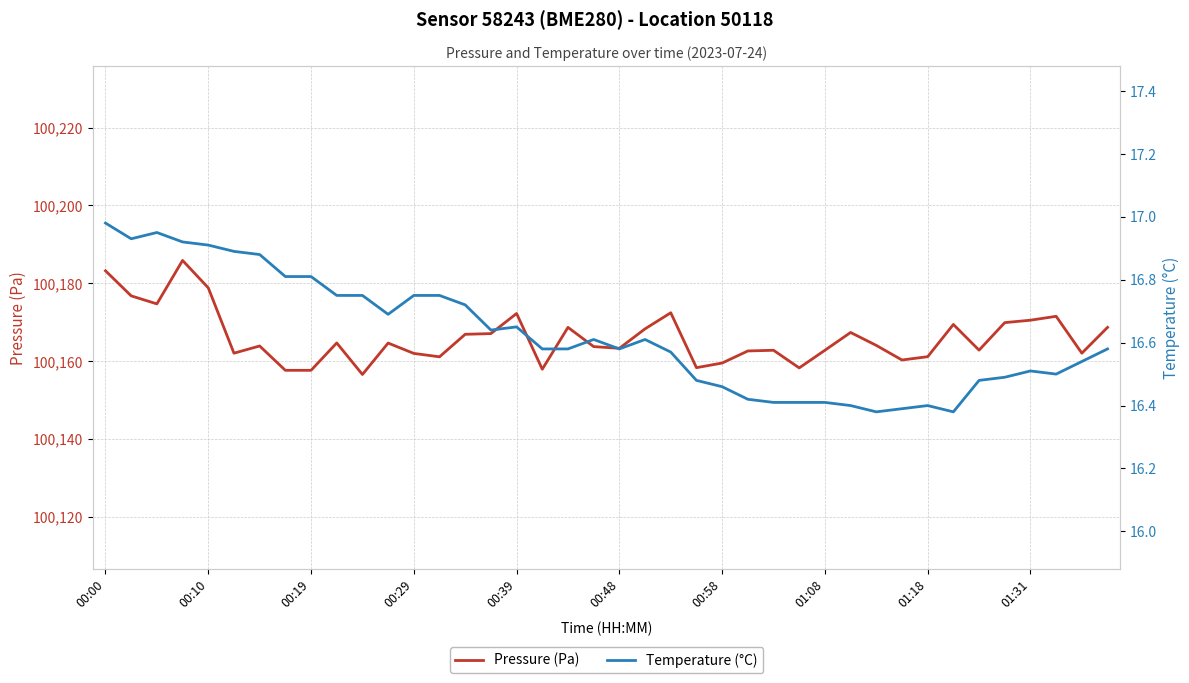

What is the maximum value for Pressure (Pa)?

100185.9